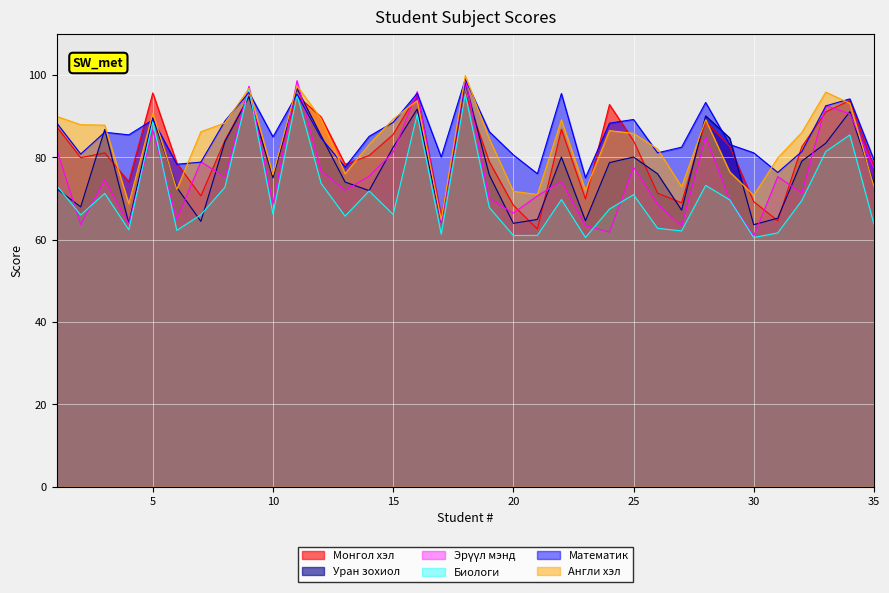

In Англи хэл, how many points are higher than both neighbors (excluding endpoints)?

9